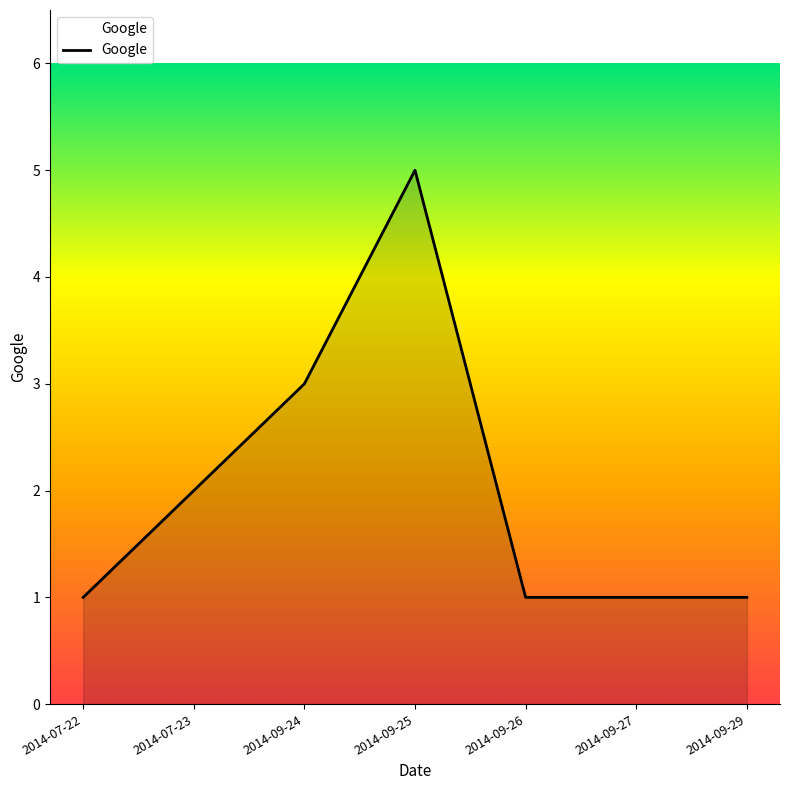

The value at 2014-09-24 is 2. True or false?

False